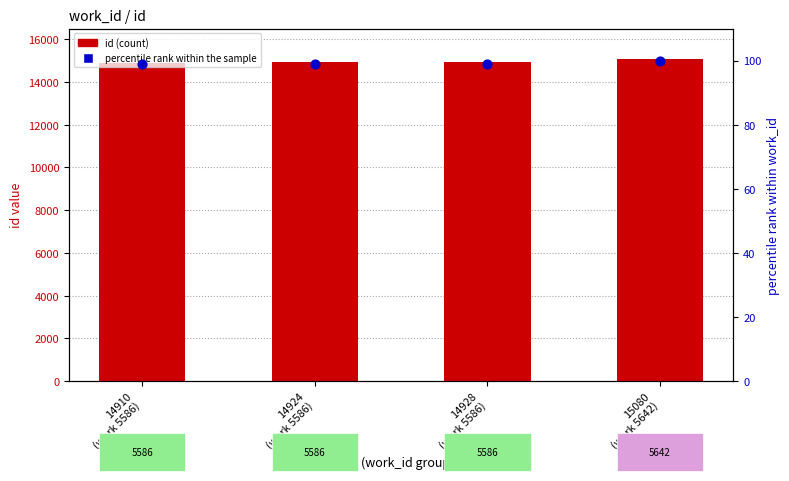

Which series contains the lowest Y value?

percentile rank within the sample